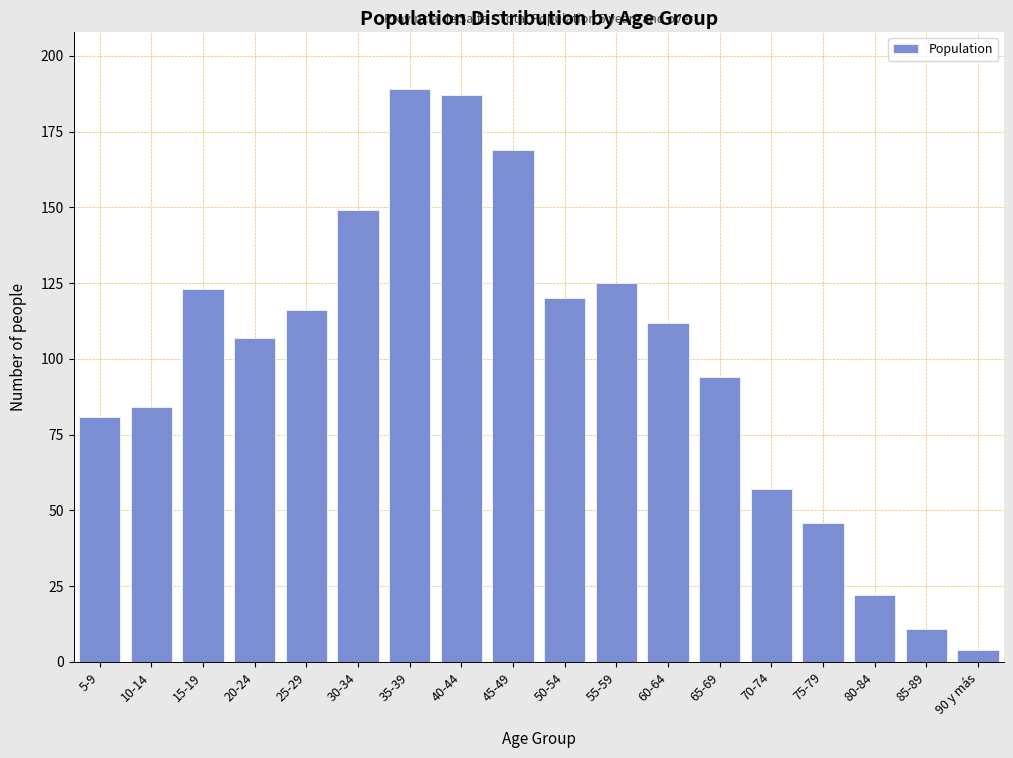

Reading right to left, transcribe all the data shown in this chart.

90 y más=4	85-89=11	80-84=22	75-79=46	70-74=57	65-69=94	60-64=112	55-59=125	50-54=120	45-49=169	40-44=187	35-39=189	30-34=149	25-29=116	20-24=107	15-19=123	10-14=84	5-9=81